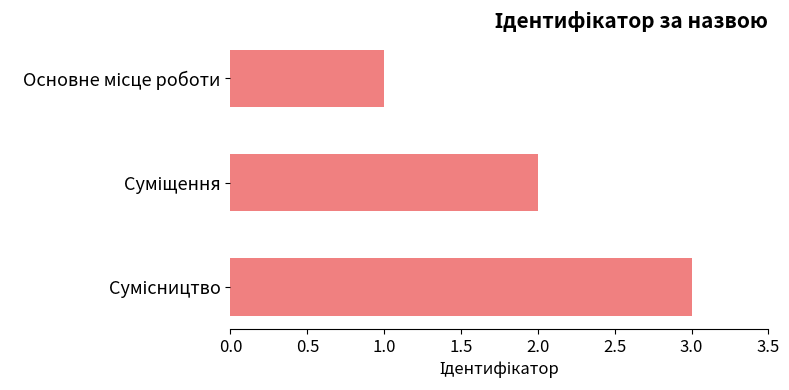

What is the sum of all values?

6